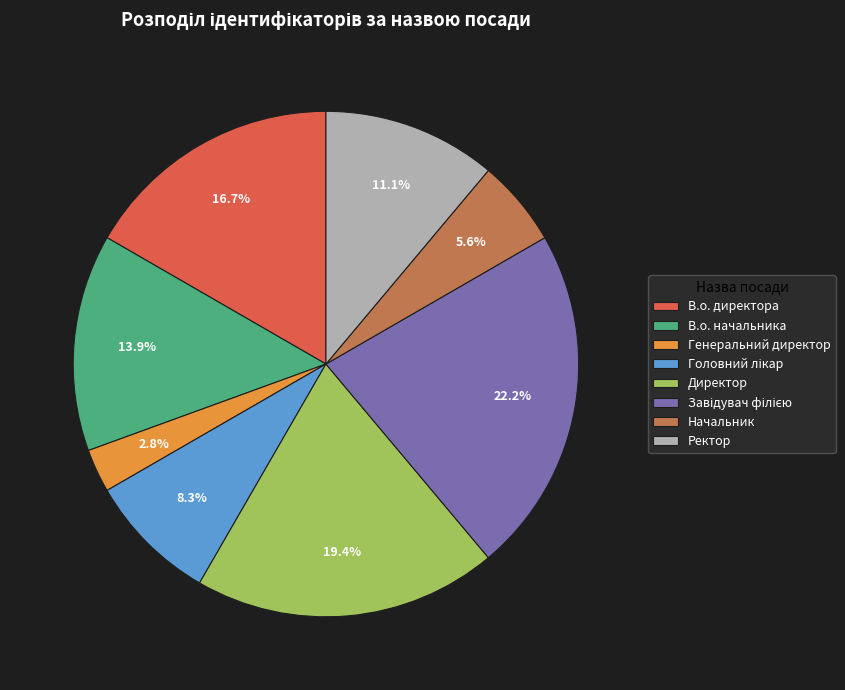

Is there any slice that represents more than half of the pie?

No